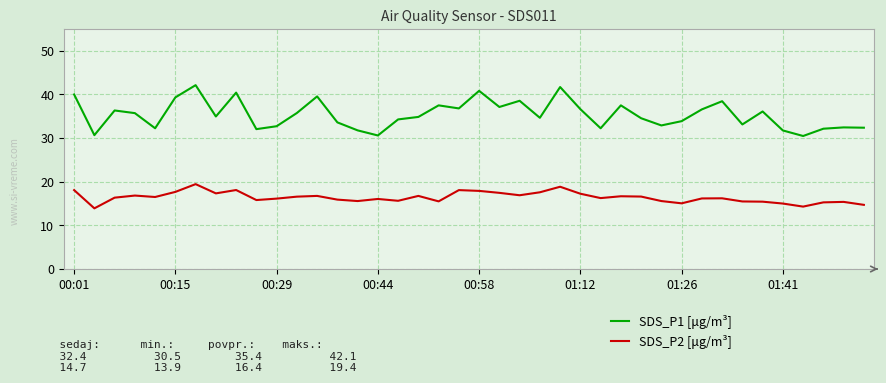

What is the greatest value displayed?

42.1